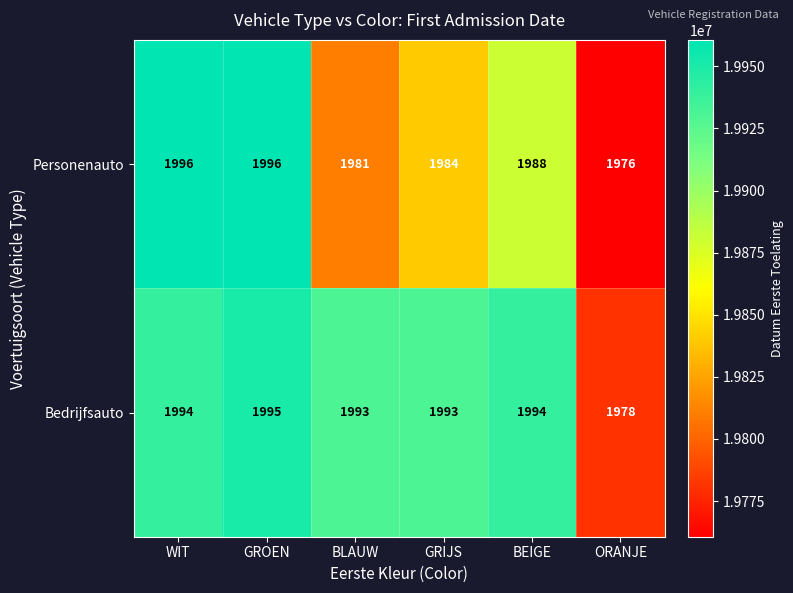

What is the approximate value of Bedrijfsauto at GRIJS, to the nearest 5?

1995